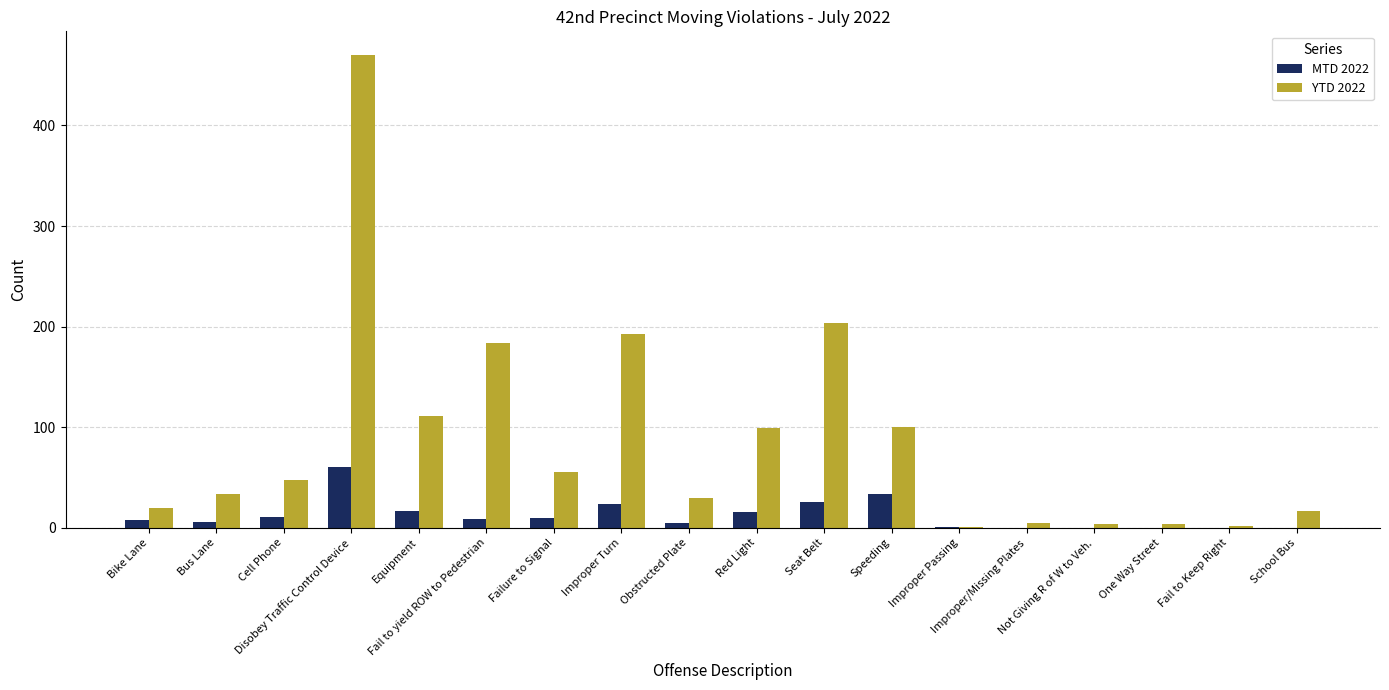

Is the value of YTD 2022 at Obstructed Plate greater than the value of MTD 2022 at Not Giving R of W to Veh.?

Yes